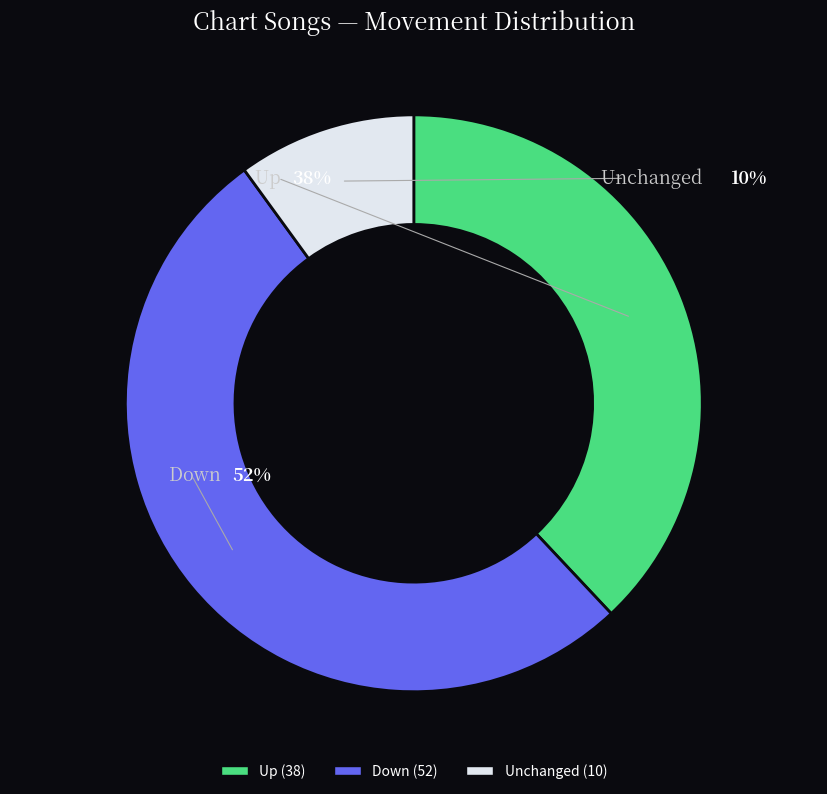

Between down and up, which is larger?

down